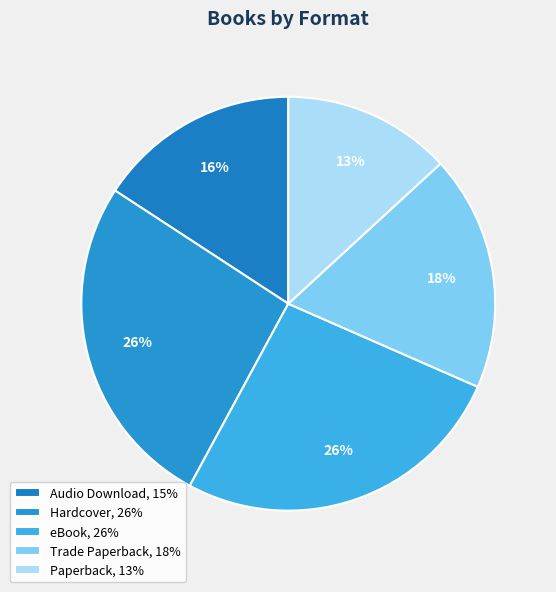

Which slice is the smallest?

Paperback